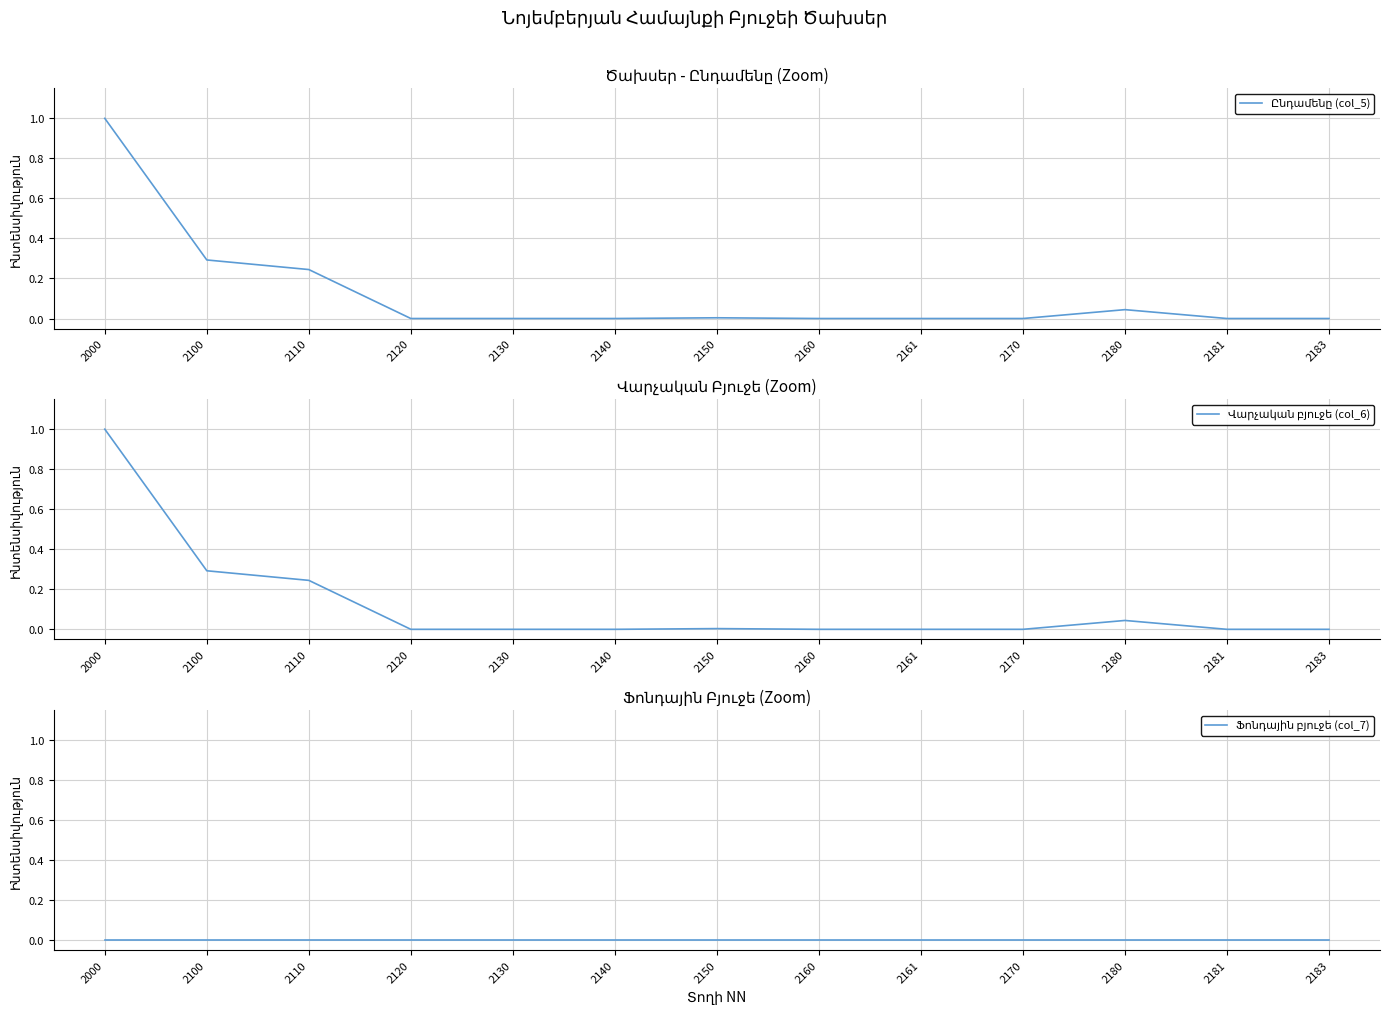

The Ընդամենը (col_5) series shows 0.0 at 2130. True or false?

True